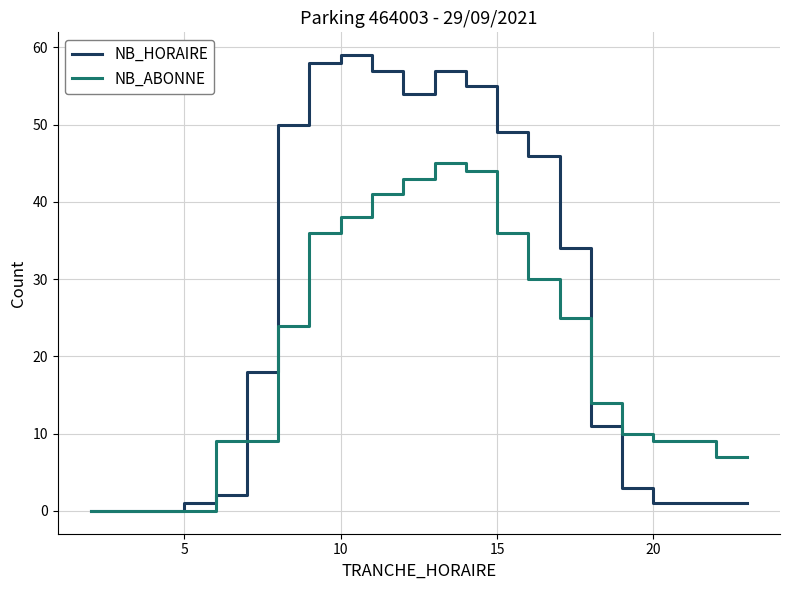

What is the highest value of the NB_HORAIRE series?

59